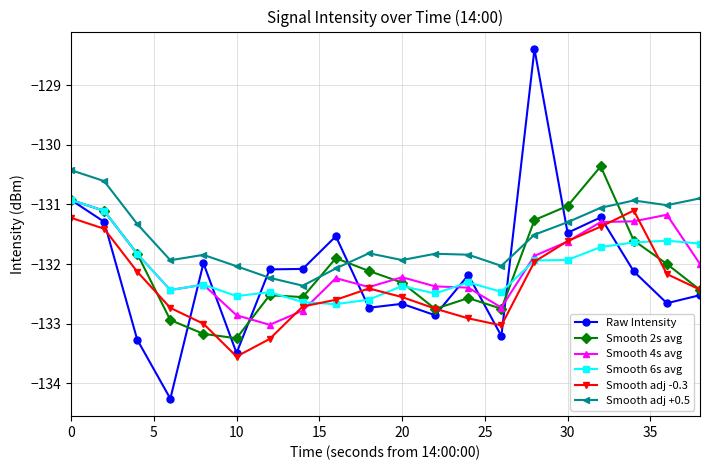

What is the smallest value displayed?

-134.3